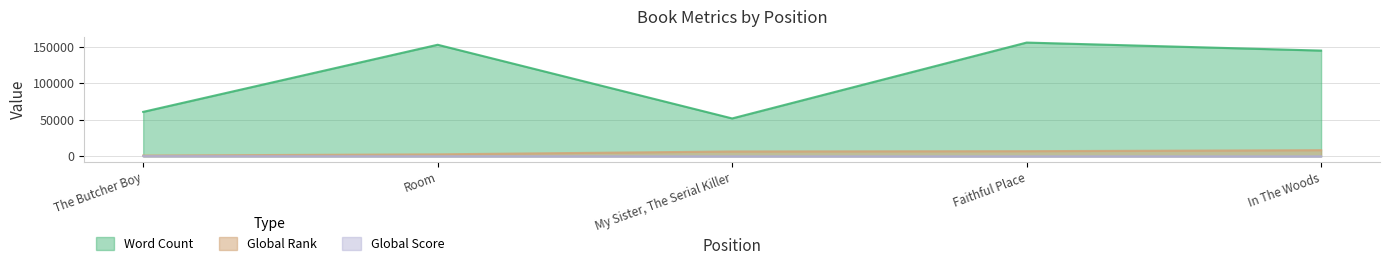

What is the highest value of the Word Count series?

156000